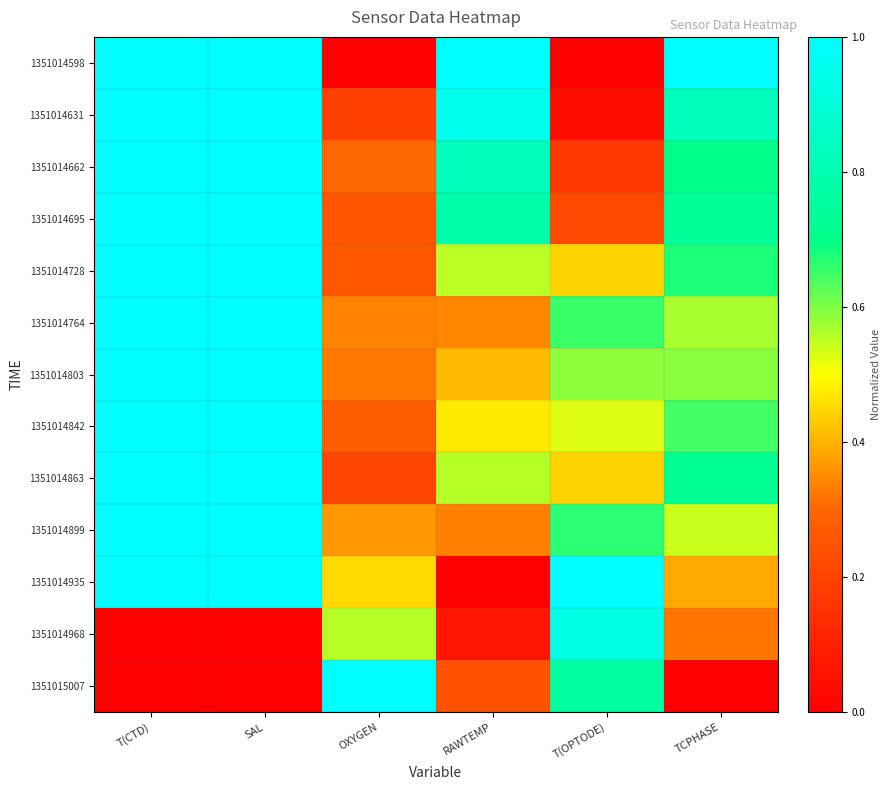

At which category is the sum across all series the highest?

SAL